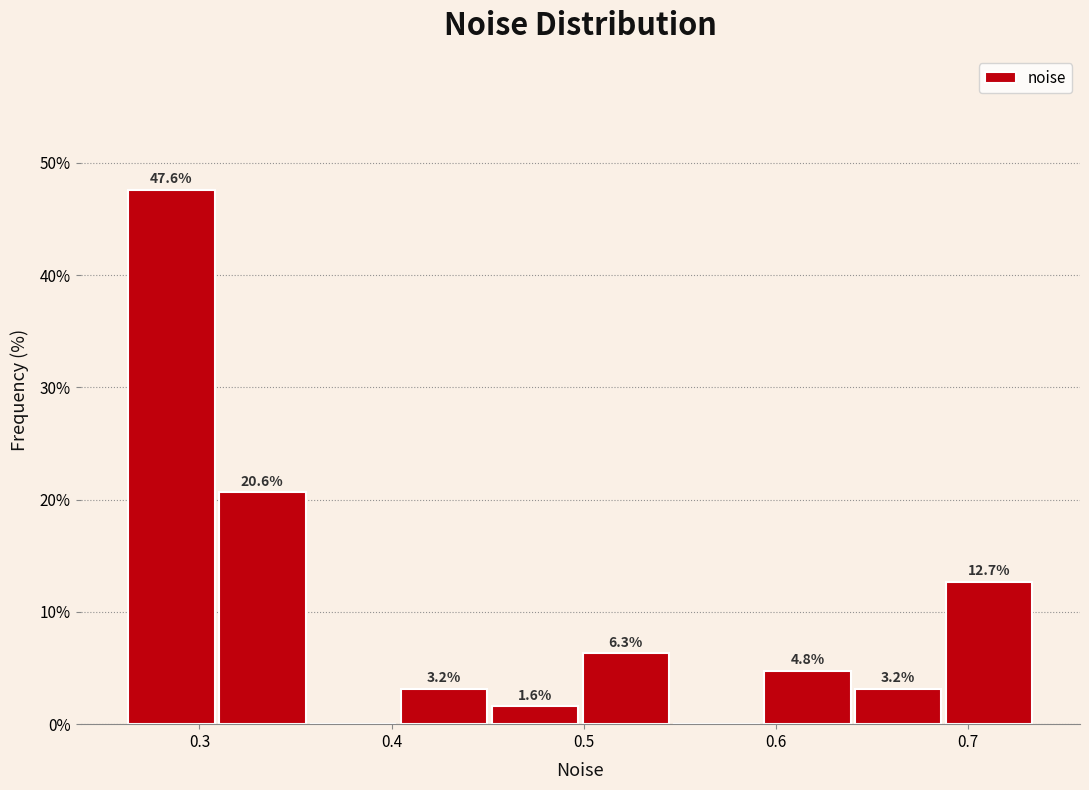

Over which range of the x-axis is the bar tallest?

0.26 to 0.31